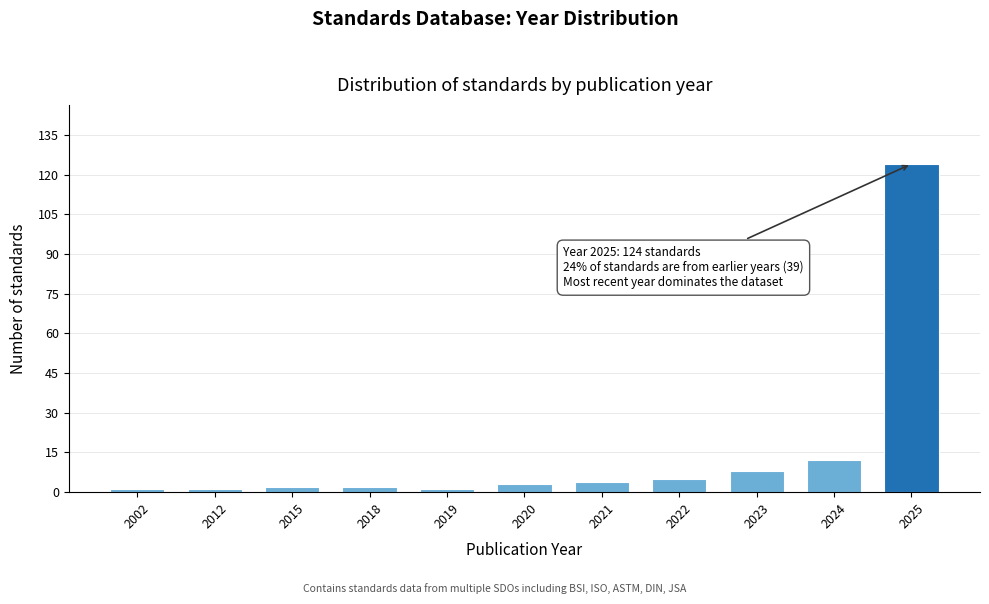

Reading left to right, transcribe all the data shown in this chart.

1	1	2	2	1	3	4	5	8	12	124